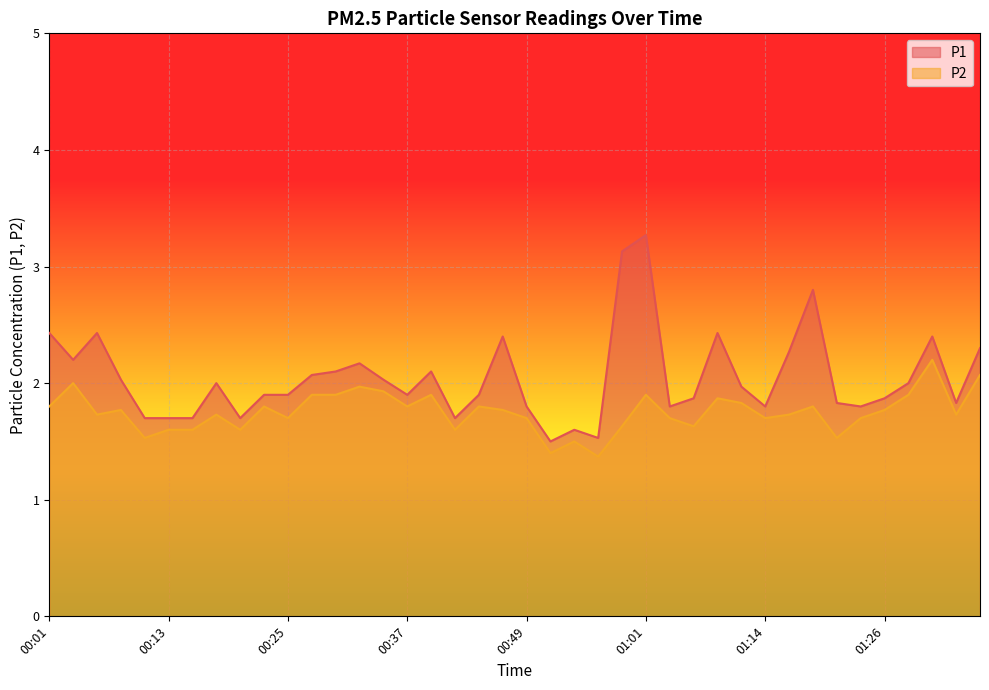

Rank the series at 01:06 from highest to lowest value.

P1, P2